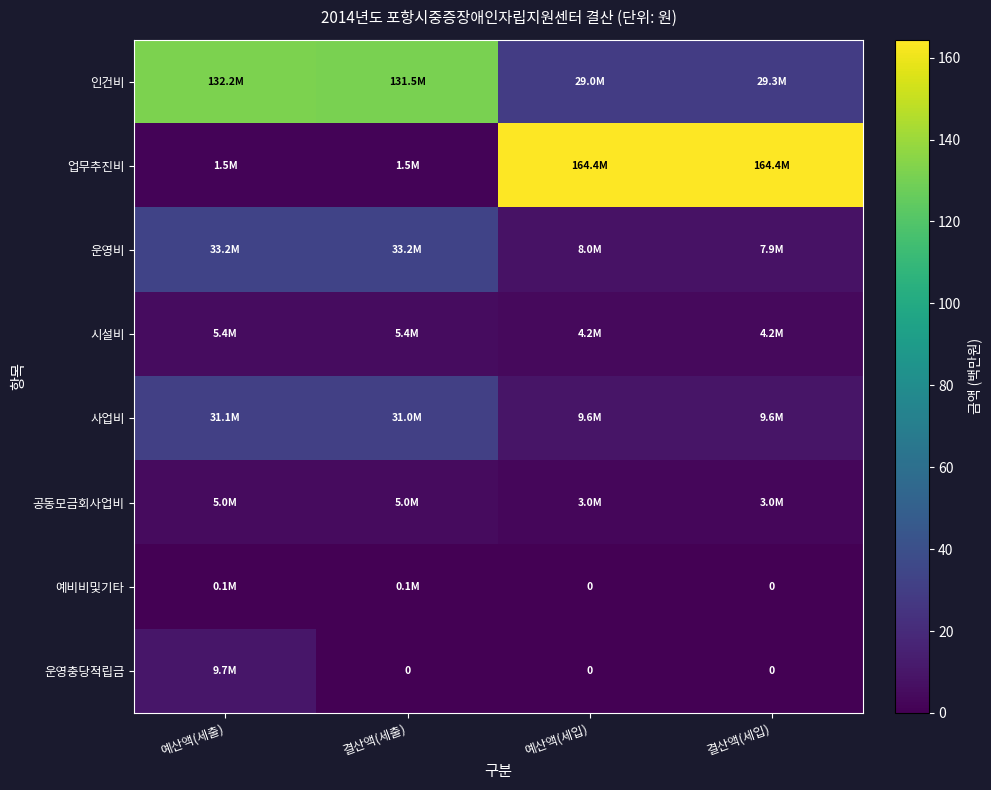

What is the greatest value displayed?

164.4